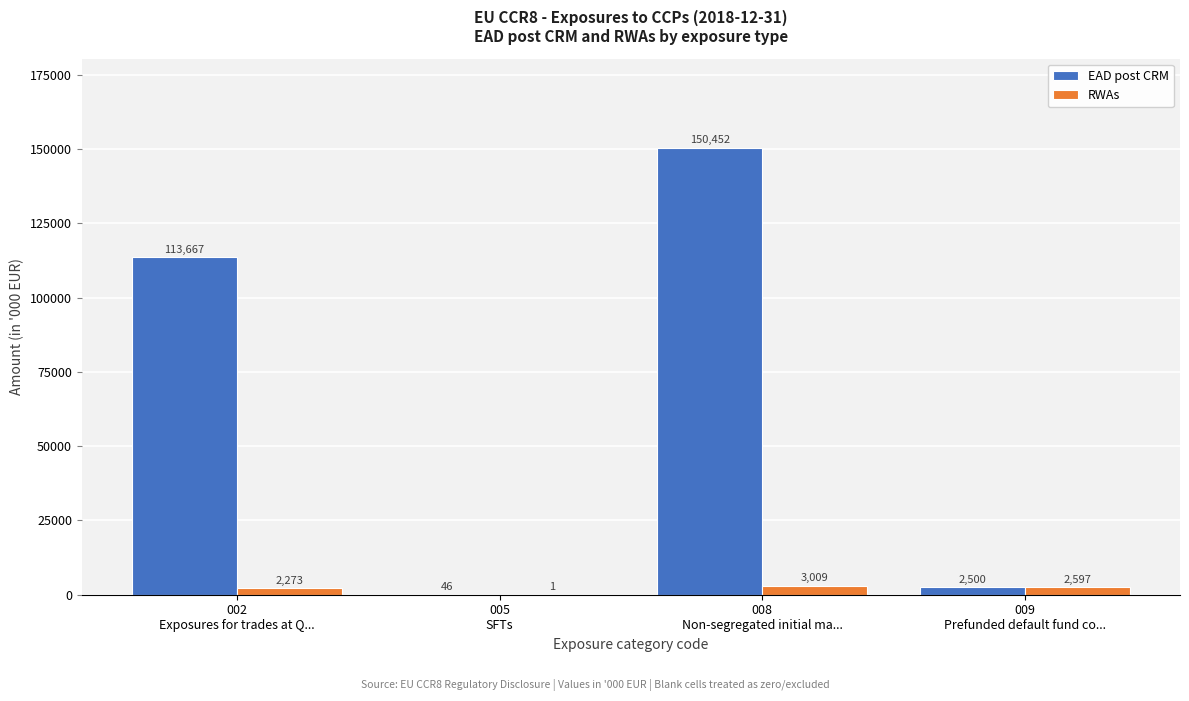

How many RWAs values are between 2273 and 3009?

3